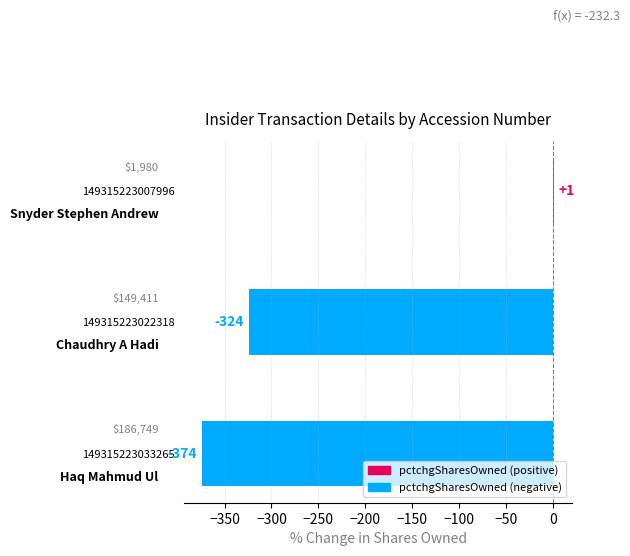

Reading bottom to top, transcribe all the data shown in this chart.

149315223033265=-374	149315223022318=-324	149315223007996=1